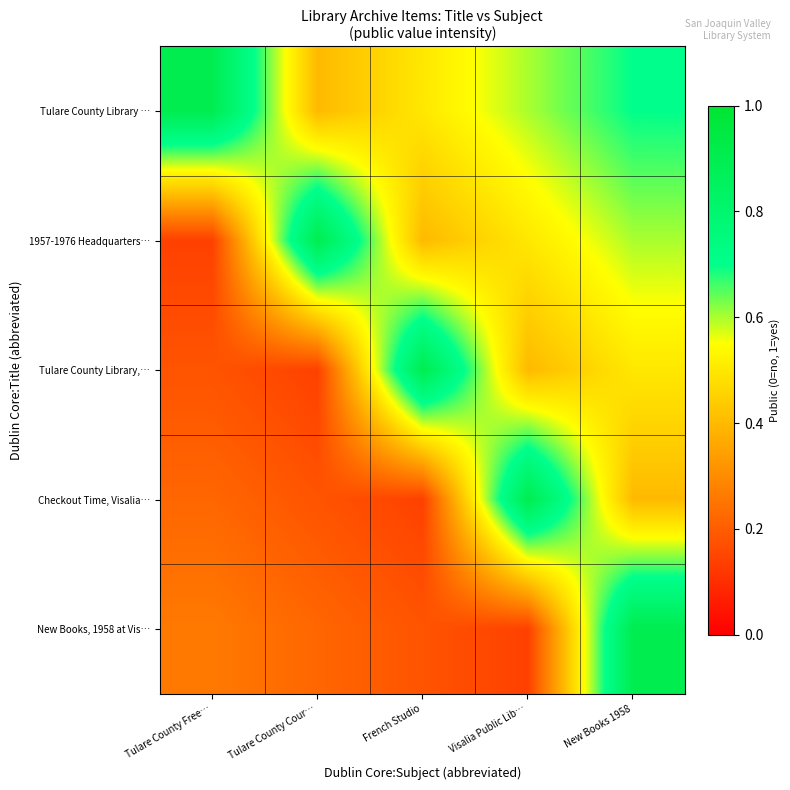

What is the smallest value displayed?

0.1